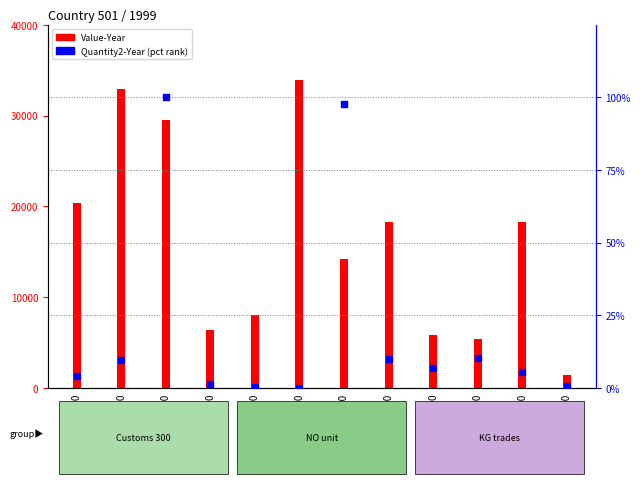

Which series has the largest Y range (max minus min)?

Value-Year